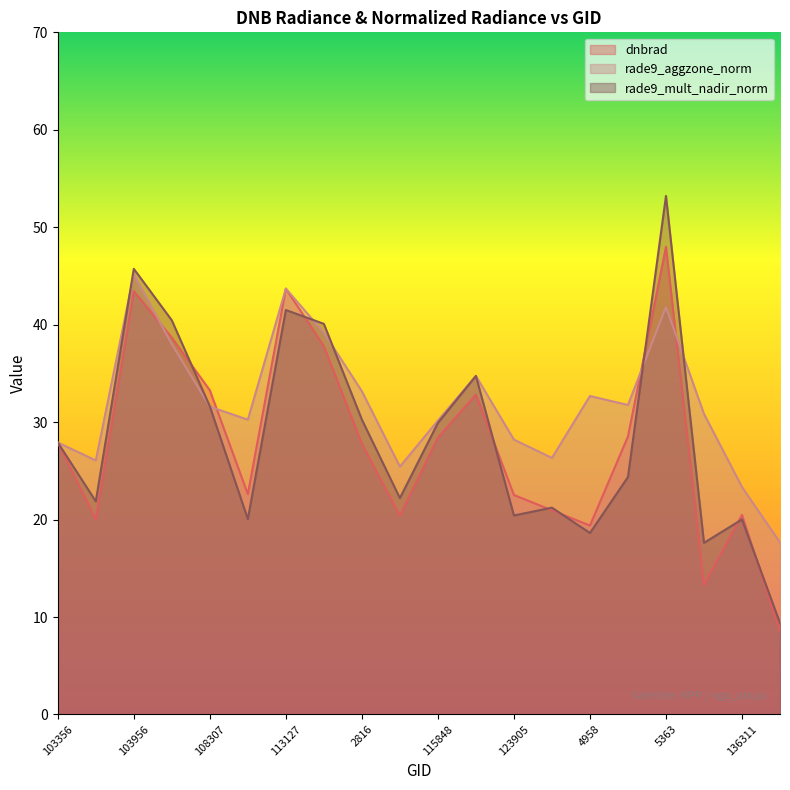

At which category is the sum across all series the highest?

5363